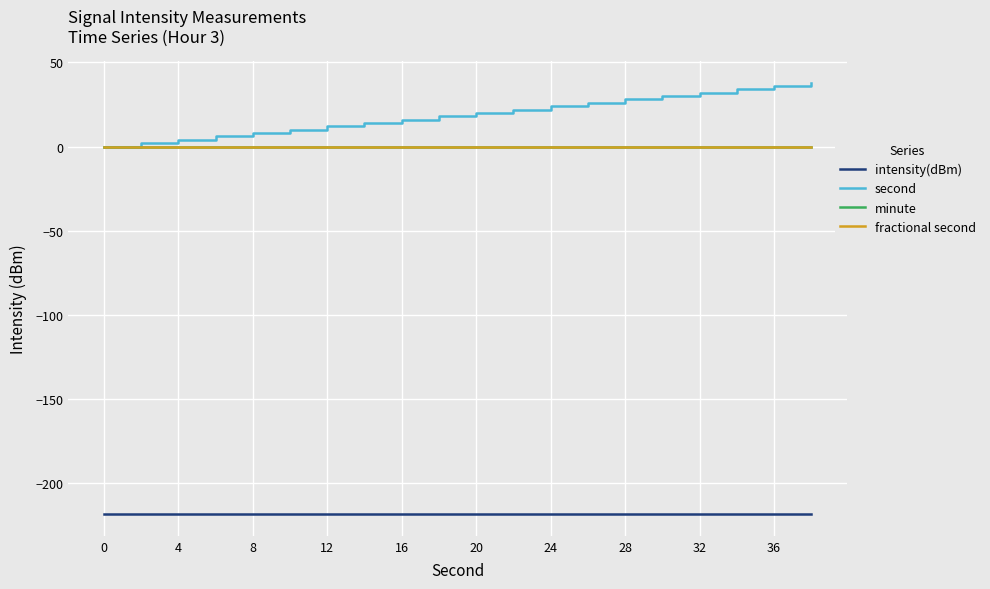

Reading right to left, transcribe all the data shown in this chart.

intensity(dBm): -218.7	-218.7	-218.7	-218.7	-218.7	-218.7	-218.7	-218.7	-218.7	-218.7	-218.7	-218.7	-218.7	-218.7	-218.7	-218.7	-218.7	-218.7	-218.7	-218.7
second: 38.0	36.0	34.0	32.0	30.0	28.0	26.0	24.0	22.0	20.0	18.0	16.0	14.0	12.0	10.0	8.0	6.0	4.0	2.0	0.0
minute: 0.0	0.0	0.0	0.0	0.0	0.0	0.0	0.0	0.0	0.0	0.0	0.0	0.0	0.0	0.0	0.0	0.0	0.0	0.0	0.0
fractional second: 0.0	0.0	0.0	0.0	0.0	0.0	0.0	0.0	0.0	0.0	0.0	0.0	0.0	0.0	0.0	0.0	0.0	0.0	0.0	0.0